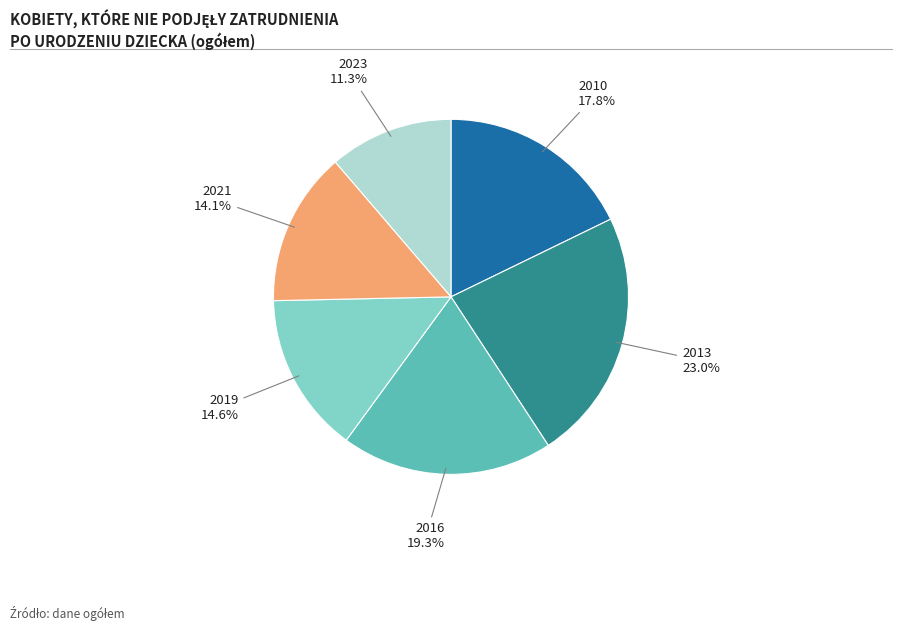

Does any single category account for the majority?

No